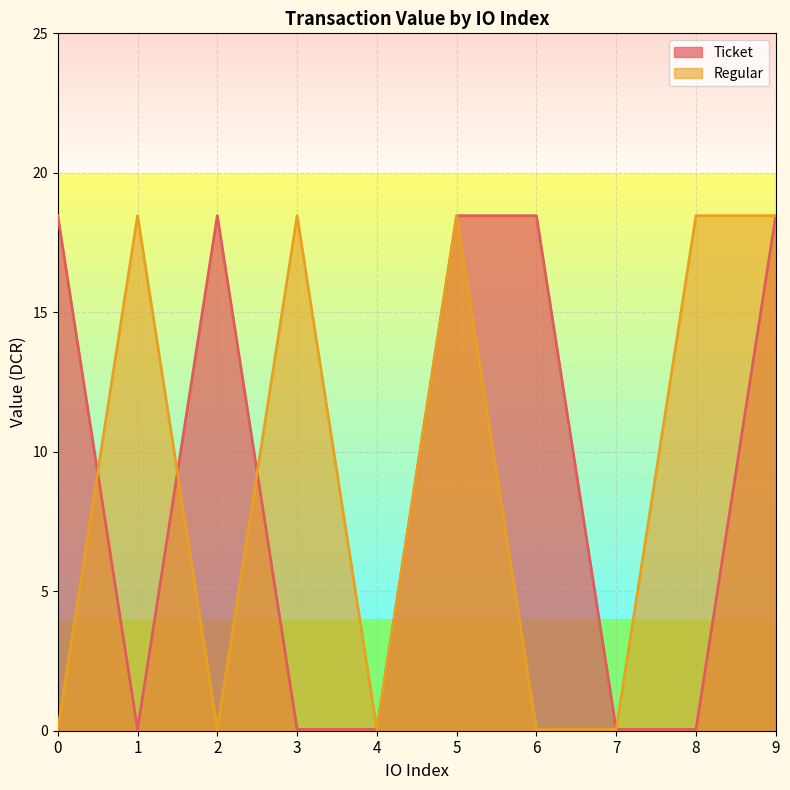

At 3, list the series in order from largest to smallest.

Regular, Ticket